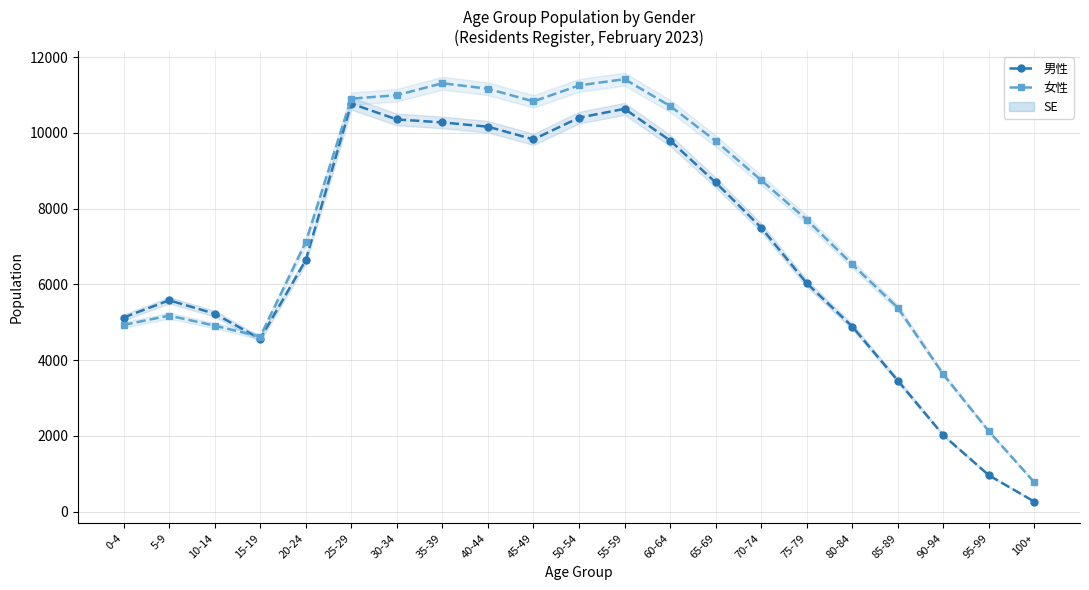

What is the difference between the maximum and minimum values in the 女性 series?

10649